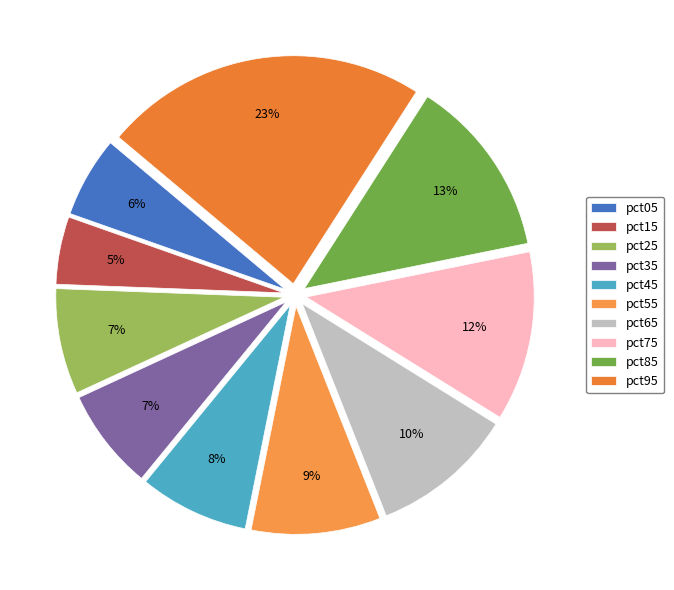

To the nearest percent, what percentage of the pie is pct95?

23%